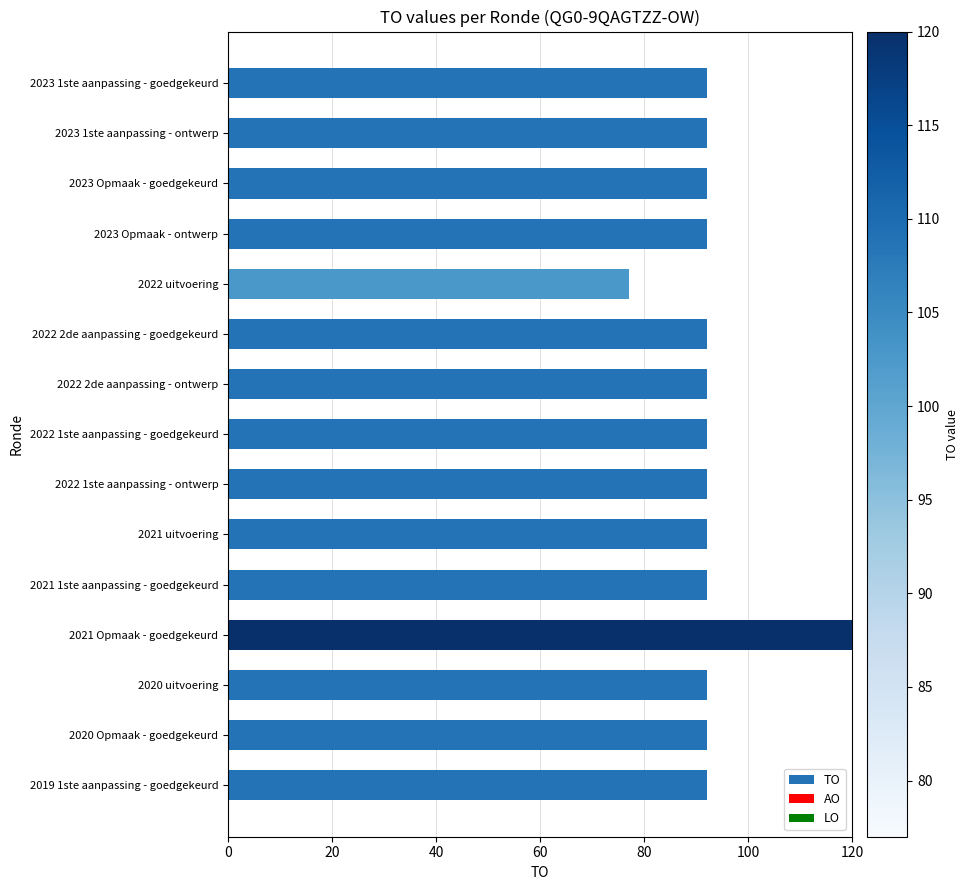

Approximately how many times larger is the value at 2022 1ste aanpassing - ontwerp compared to 2019 1ste aanpassing - goedgekeurd?

1.0